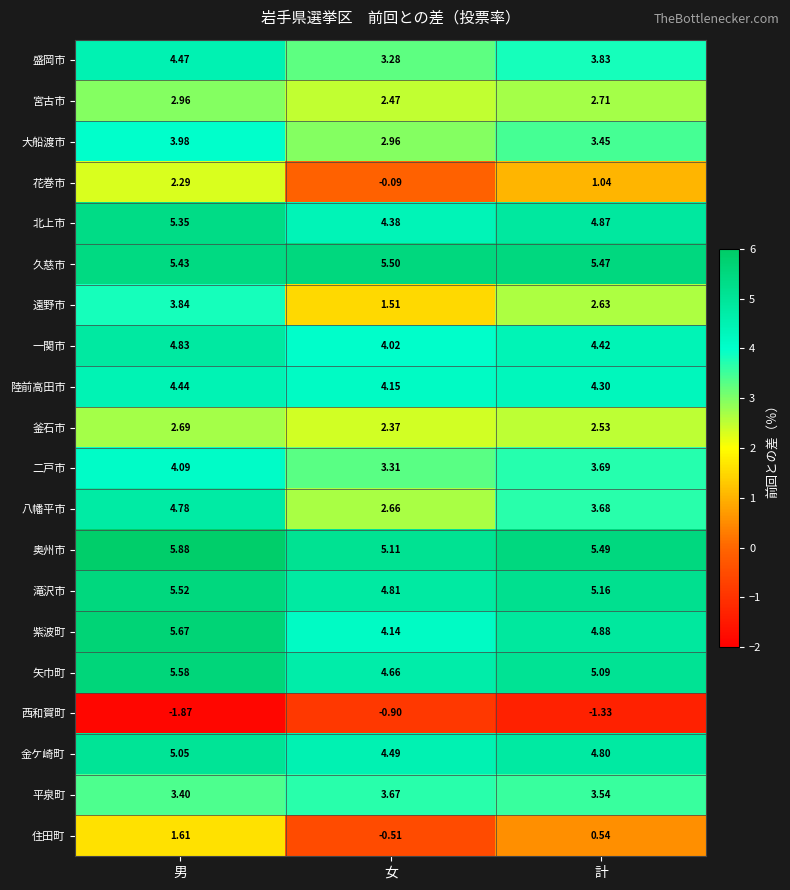

Is the value of 奥州市 at 計 greater than the value of 一関市 at 男?

Yes